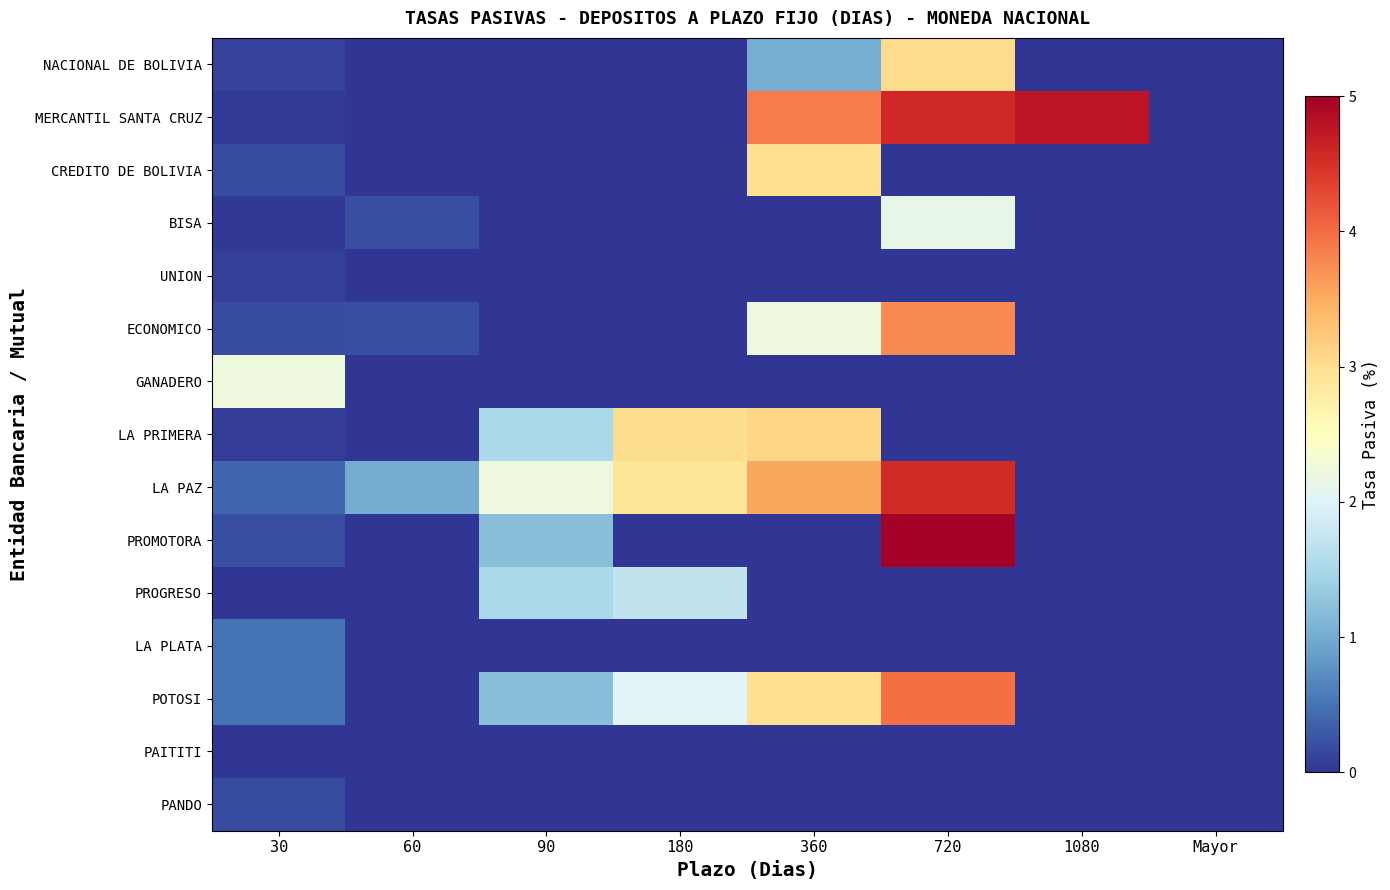

At which category is the sum across all series the highest?

720